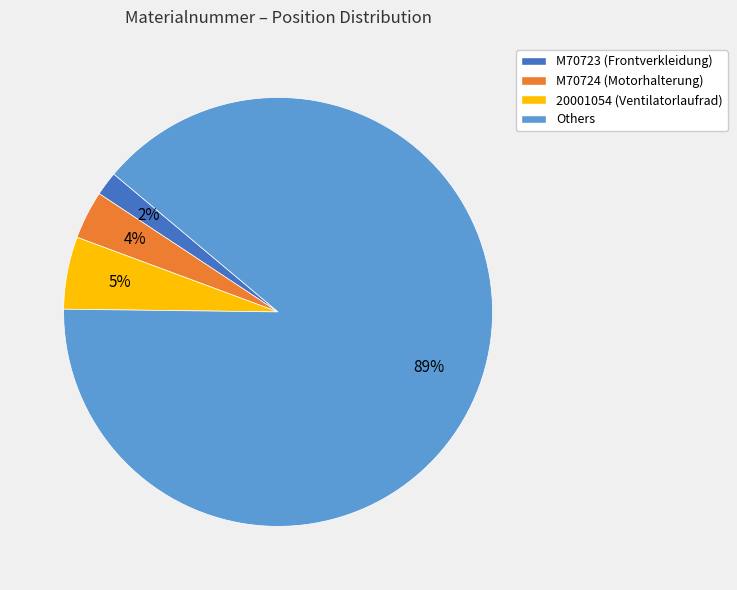

To the nearest percent, what portion does M70724 (Motorhalterung) represent?

4%